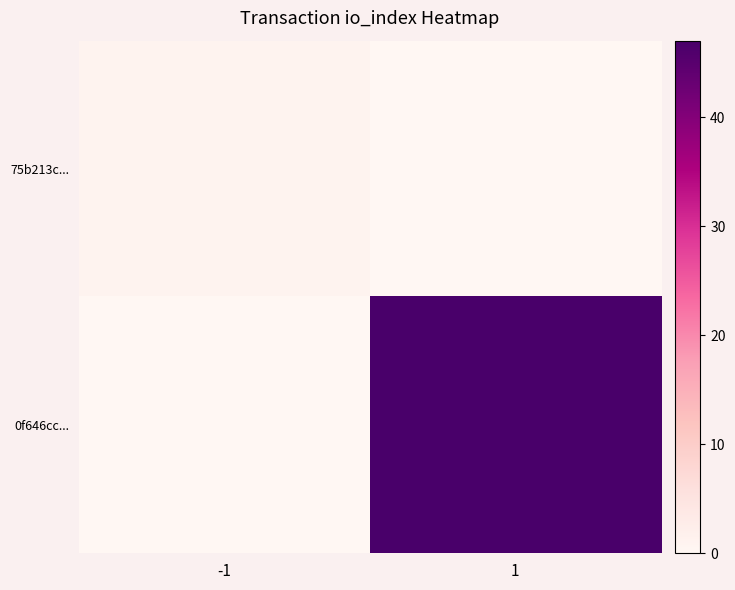

List the series in order of their overall mean, lowest first.

75b213c..., 0f646cc...